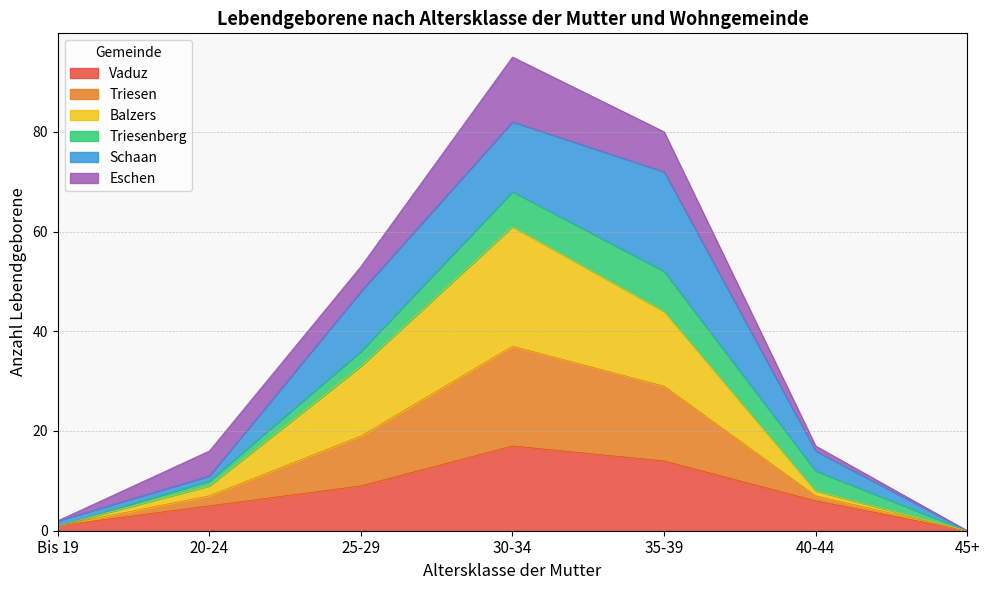

At which category is the sum across all series the highest?

30-34